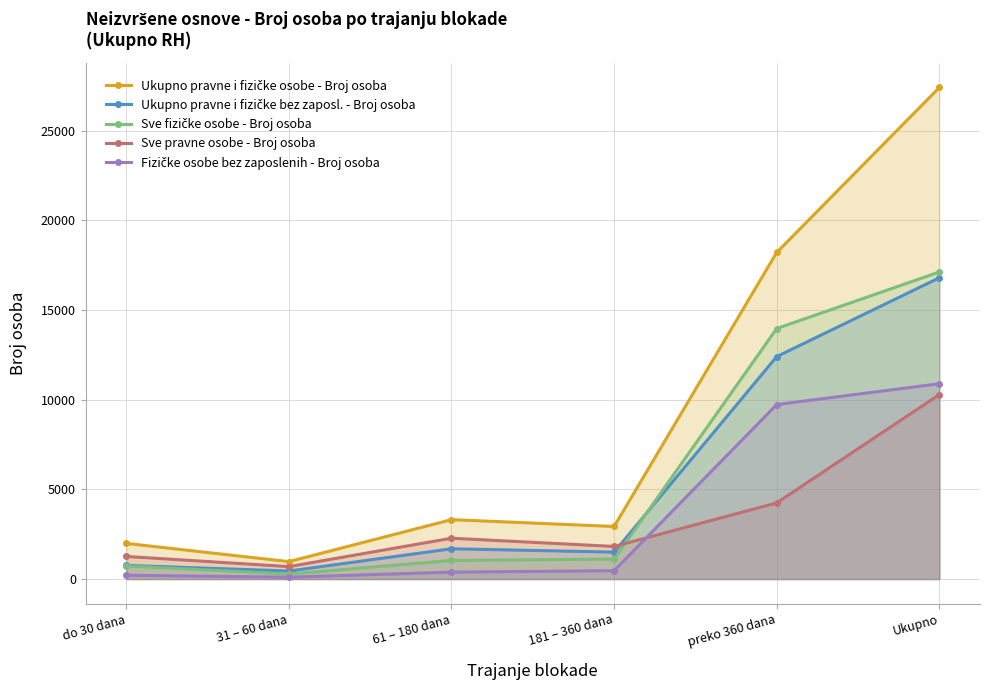

True or false: Sve pravne osobe - Broj osoba and Ukupno pravne i fizičke osobe - Broj osoba intersect in this chart.

False